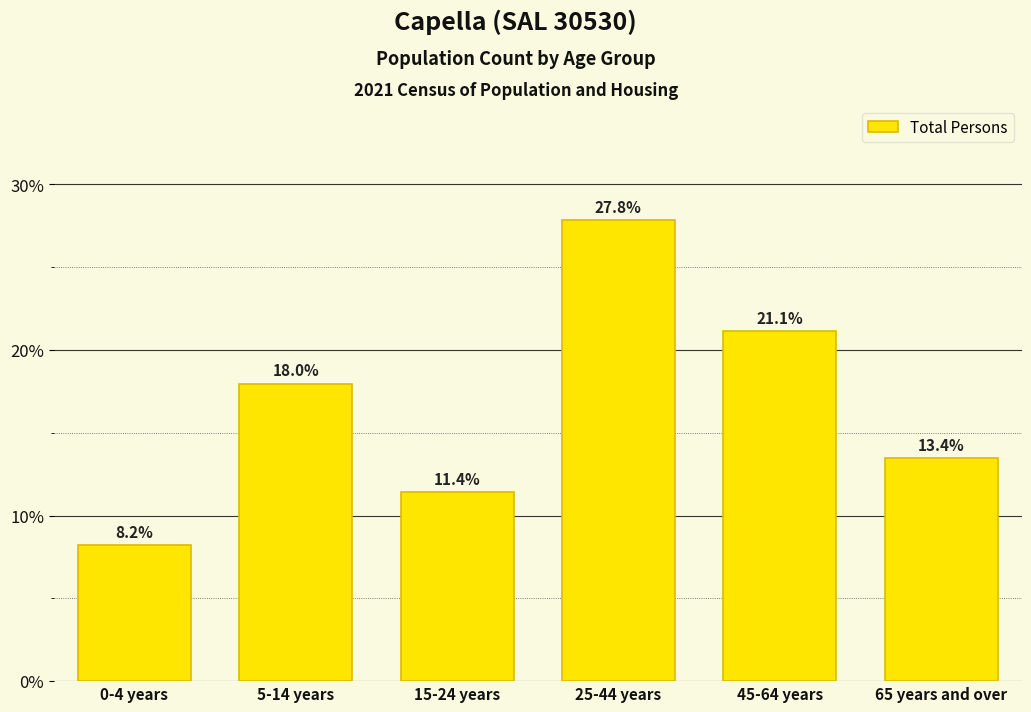

Reading left to right, transcribe all the data shown in this chart.

0-4 years=8.2	5-14 years=18.0	15-24 years=11.4	25-44 years=27.8	45-64 years=21.1	65 years and over=13.4